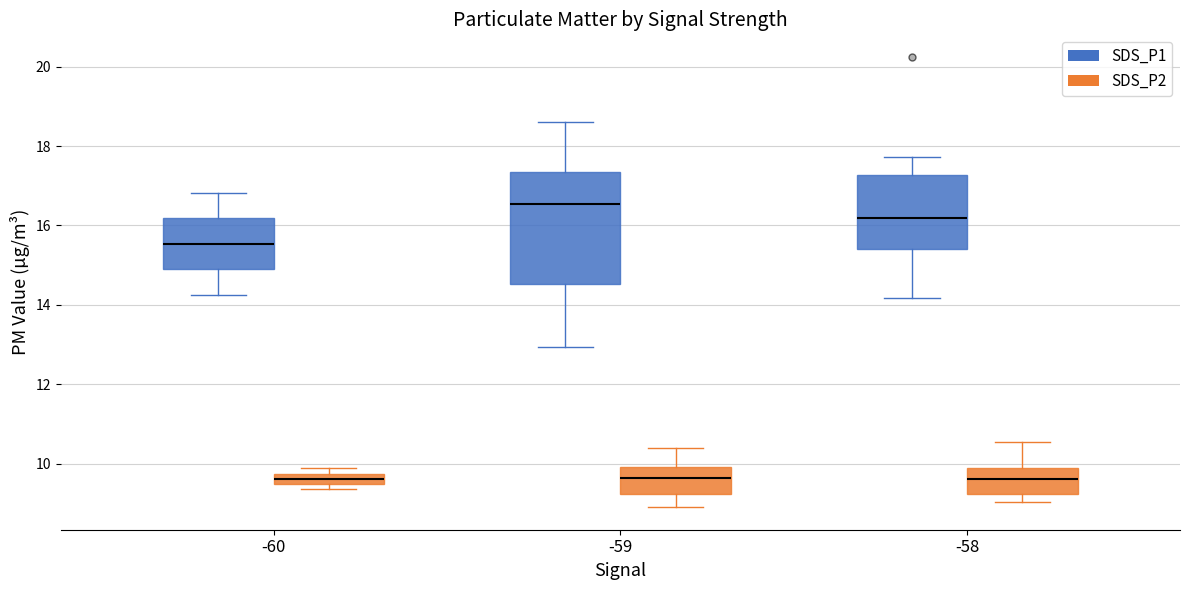

Where does the upper whisker of the box for -59 (SDS_P2) end on the y-axis? The values are not printed on the chart, so give them approximately, as read against the axis.

10.4